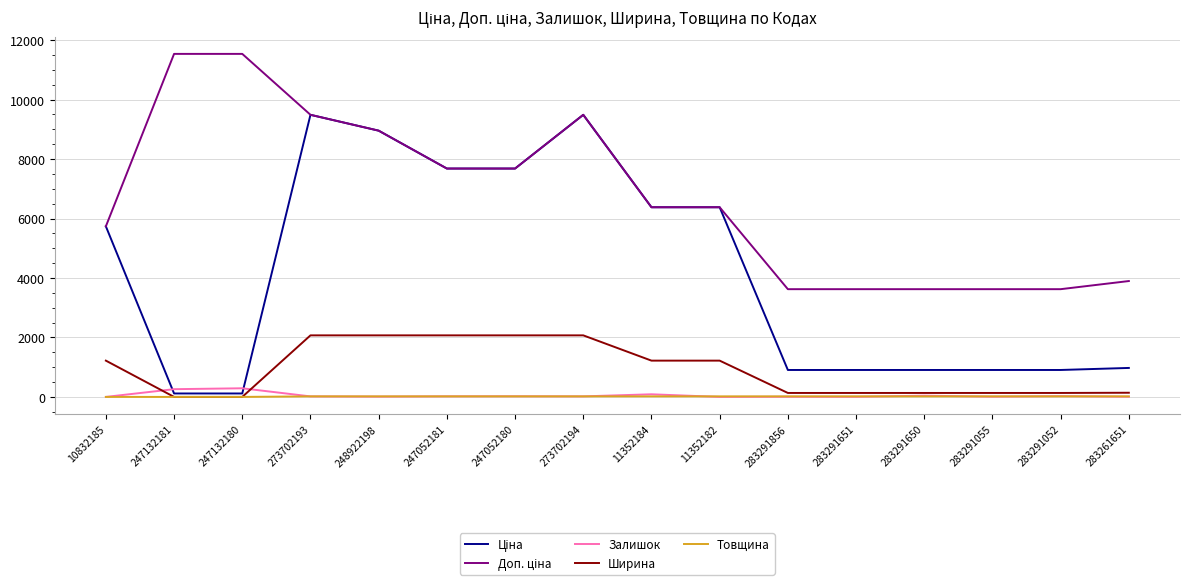

The value of Товщина at 283291052 is 18.0. True or false?

True